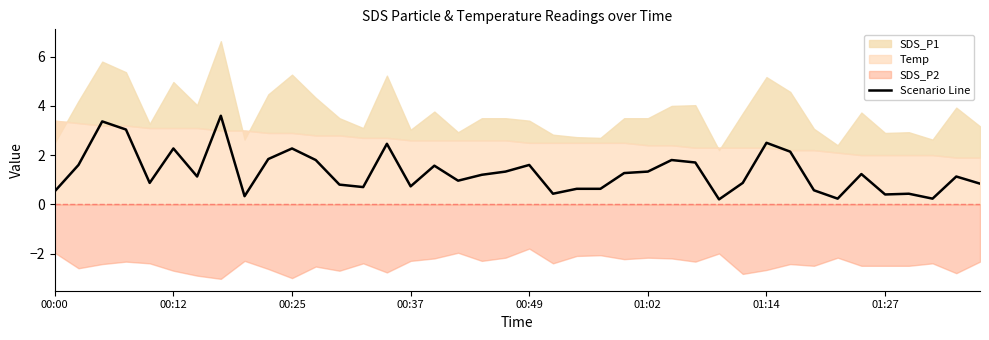

What is the highest value of the Scenario Line series?

3.6